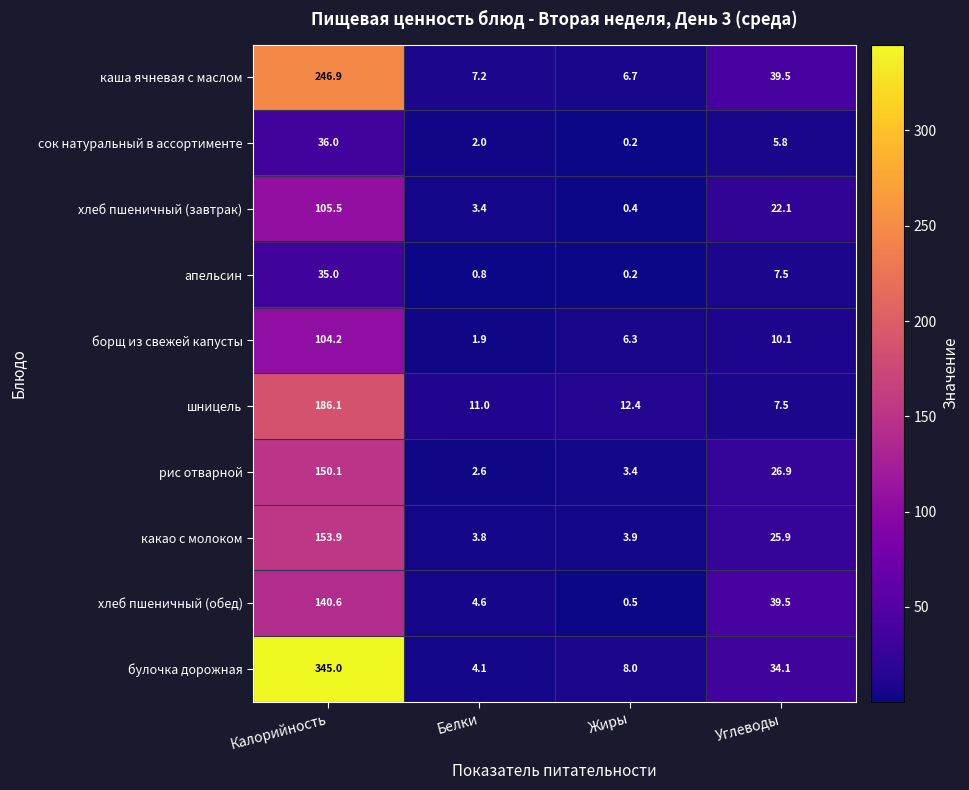

Between Жиры and Углеводы, which series saw the biggest shift?

хлеб пшеничный (обед)